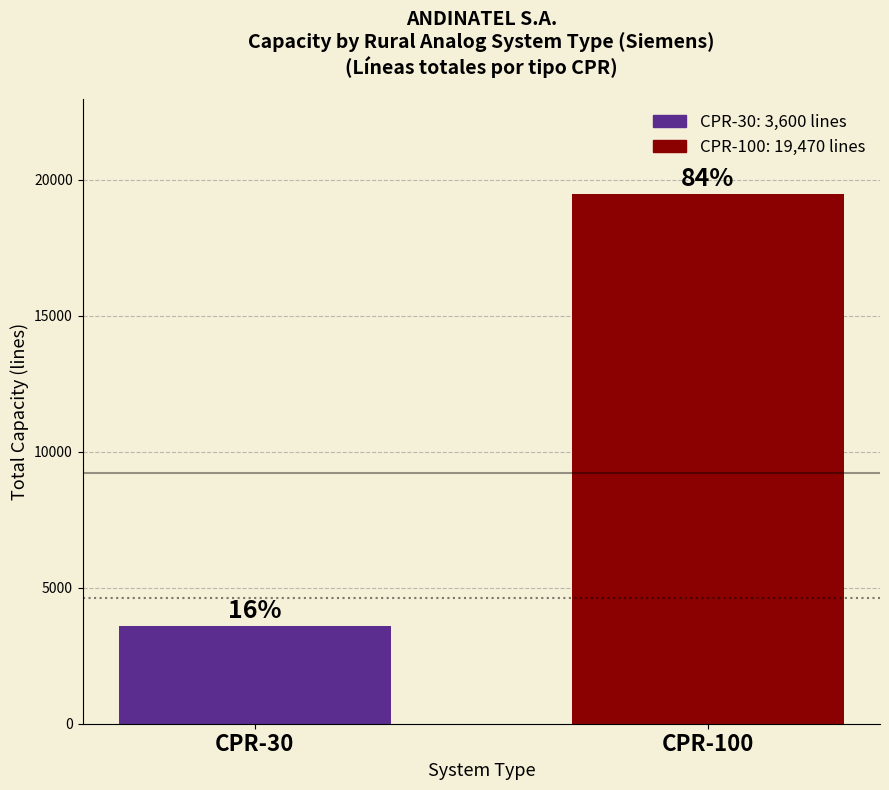

Reading right to left, transcribe all the data shown in this chart.

19470	3600